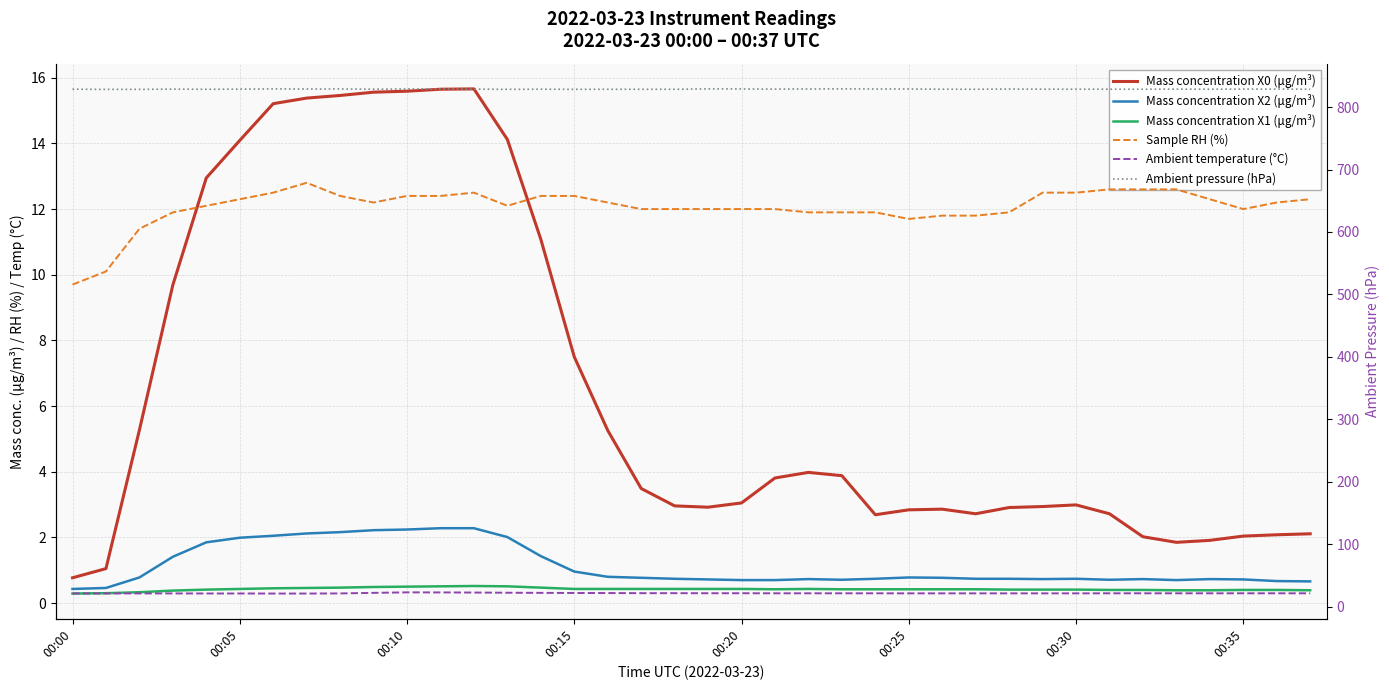

What is the average value of the Mass concentration X2 (μg/m³) series?

1.1